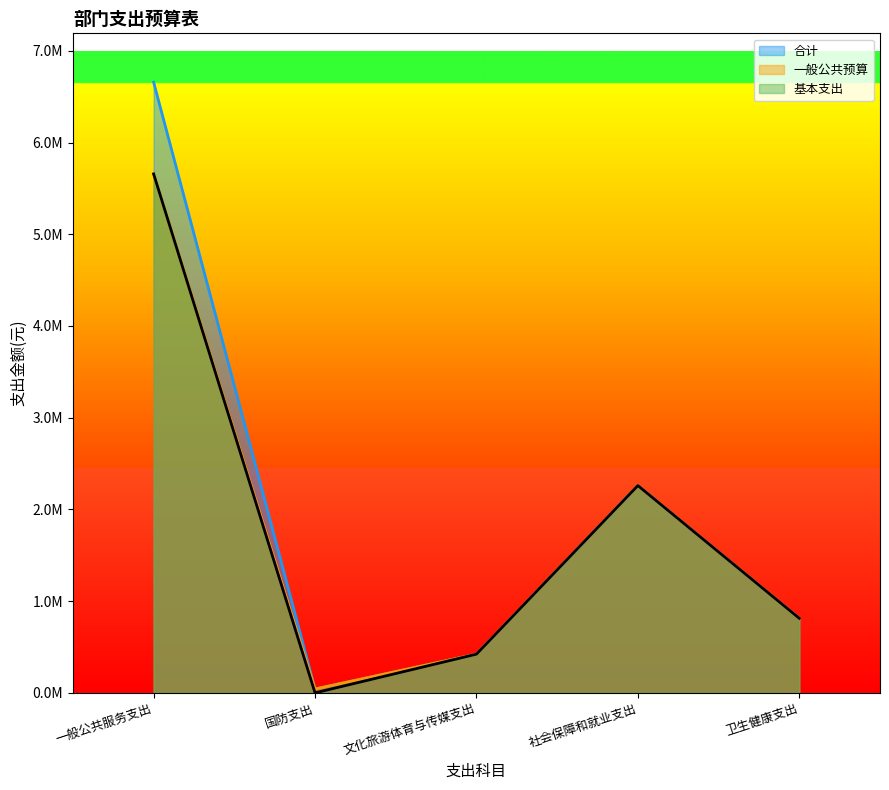

What is the label of the 4th point from the right?

国防支出